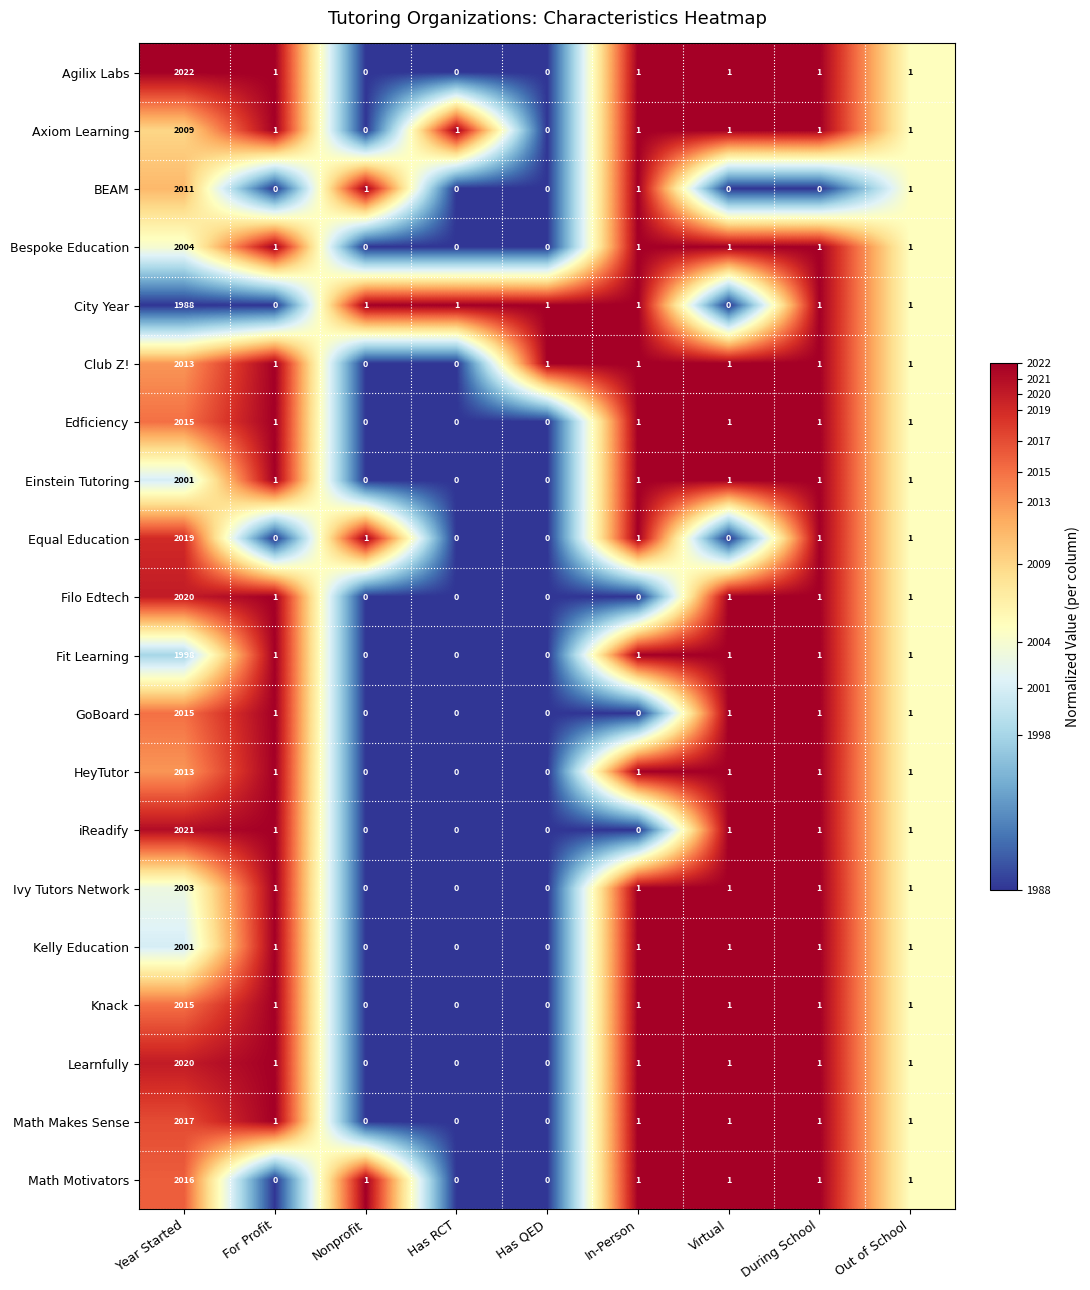

Which series has the largest total across all categories?

Agilix Labs